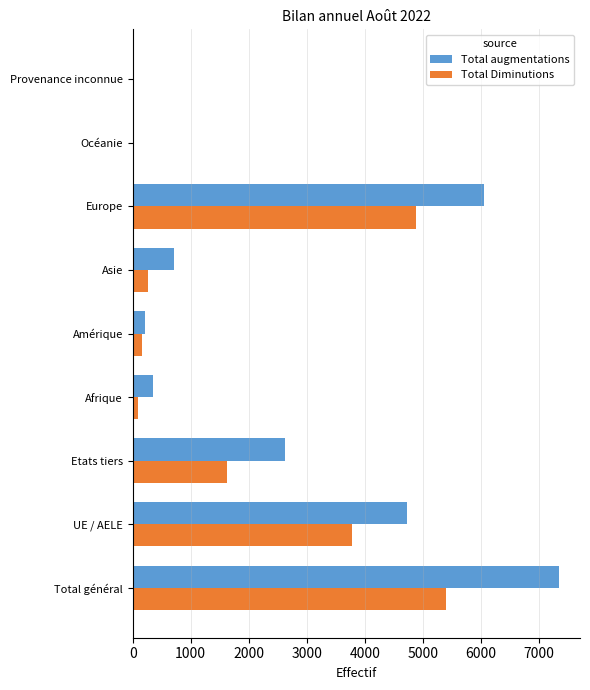

At which category is the sum across all series the highest?

Total général